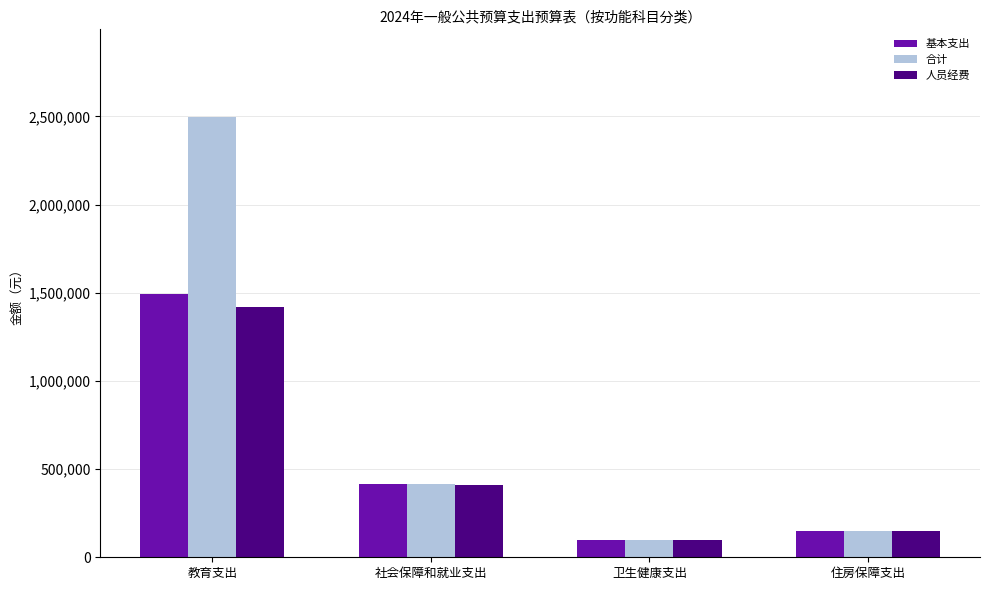

True or false: 合计 has a value of 576845.2 at 社会保障和就业支出.

False